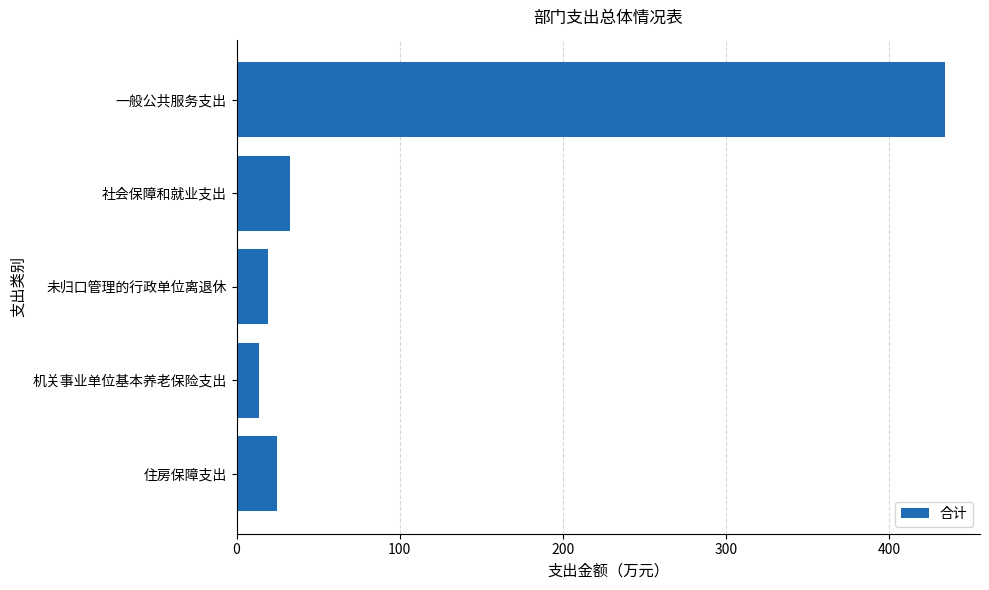

Reading top to bottom, extract all data points from this chart.

434	33	19	14	25